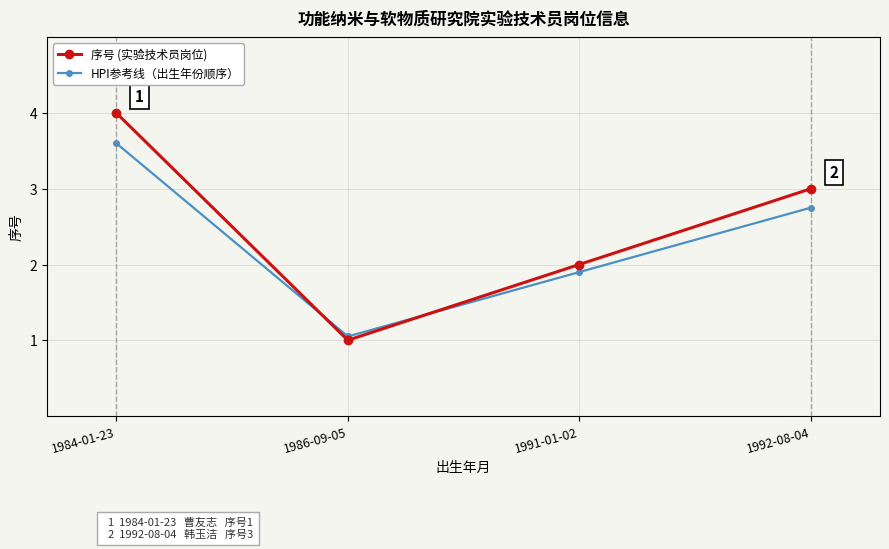

How many distinct data groups are displayed?

2